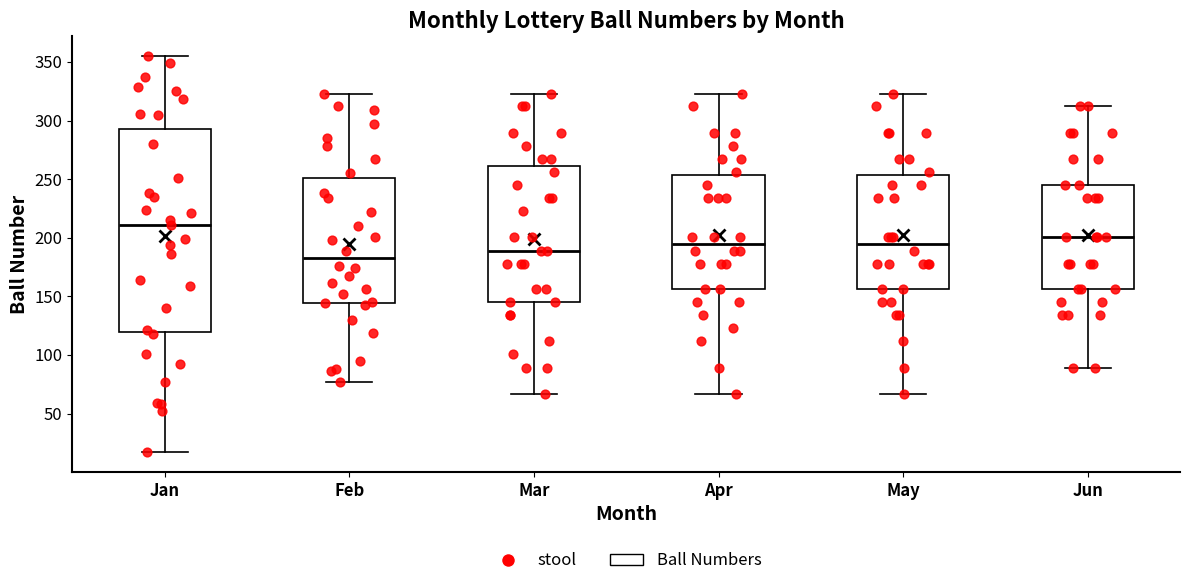

Reading left to right, transcribe this box plot: for each box, give where its median line is, the range the box spans, and where its two whiskers end, as read against the y-axis. The values are not printed on the chart, so give them approximately, as read against the axis.

Jan: median 210, box 120 to 295, whiskers 15 to 355
Feb: median 185, box 145 to 250, whiskers 75 to 325
Mar: median 190, box 145 to 260, whiskers 65 to 325
Apr: median 195, box 155 to 255, whiskers 65 to 325
May: median 195, box 155 to 255, whiskers 65 to 325
Jun: median 200, box 155 to 245, whiskers 90 to 310